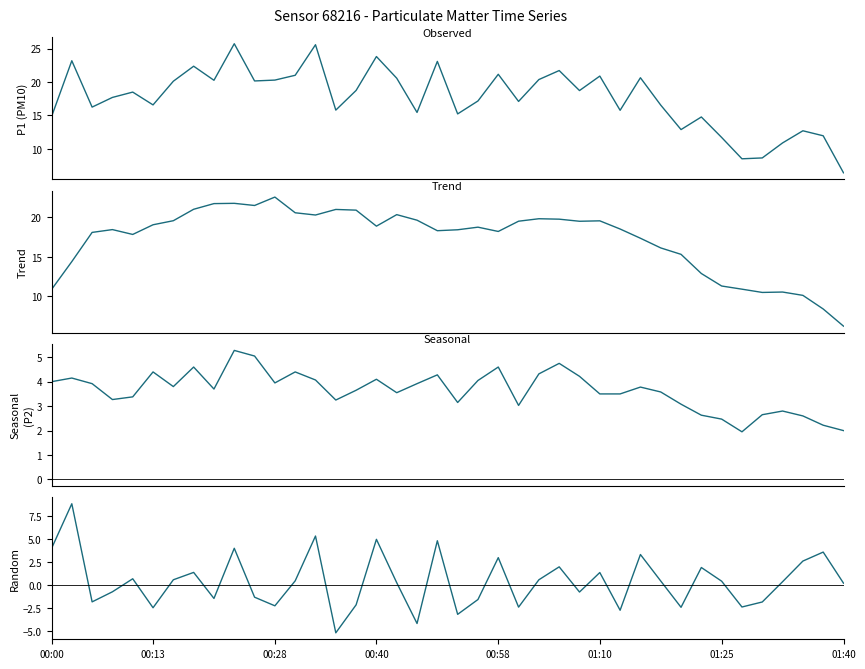

How many interior local peaks does the P1 (PM10) series have?

13